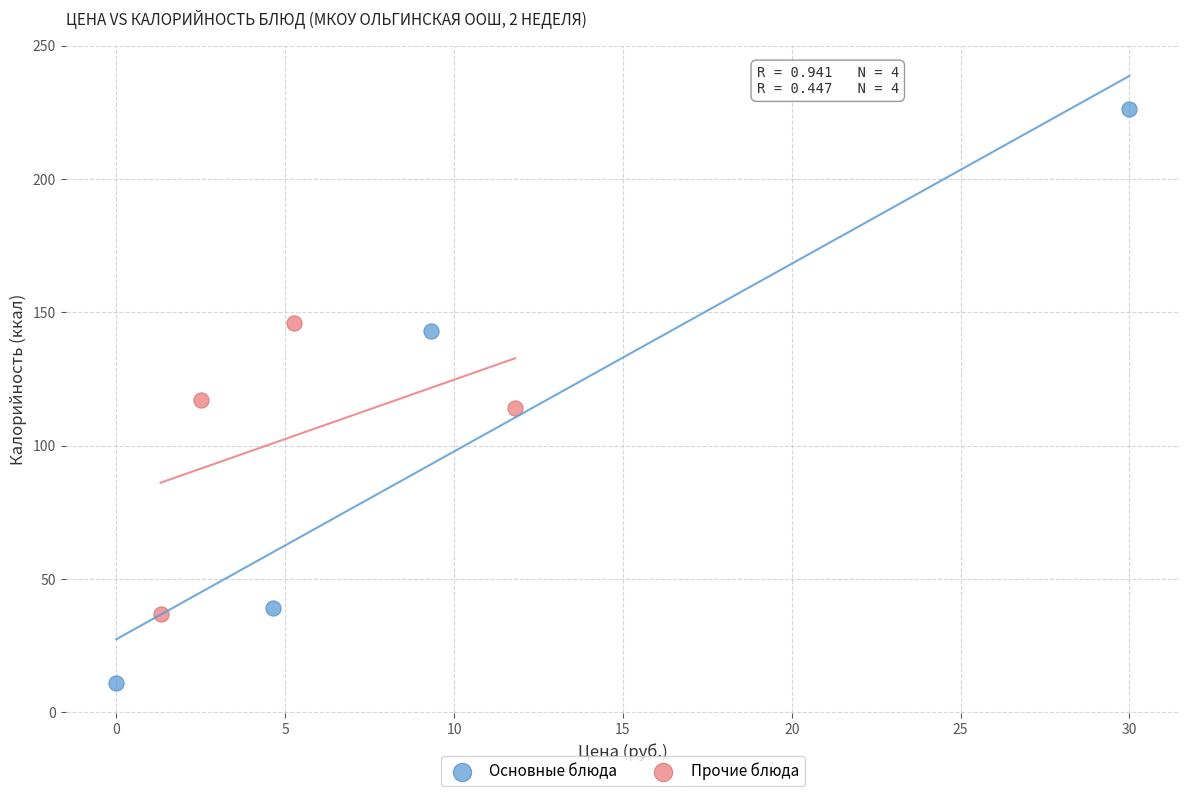

Which series contains the lowest Y value?

Основные блюда